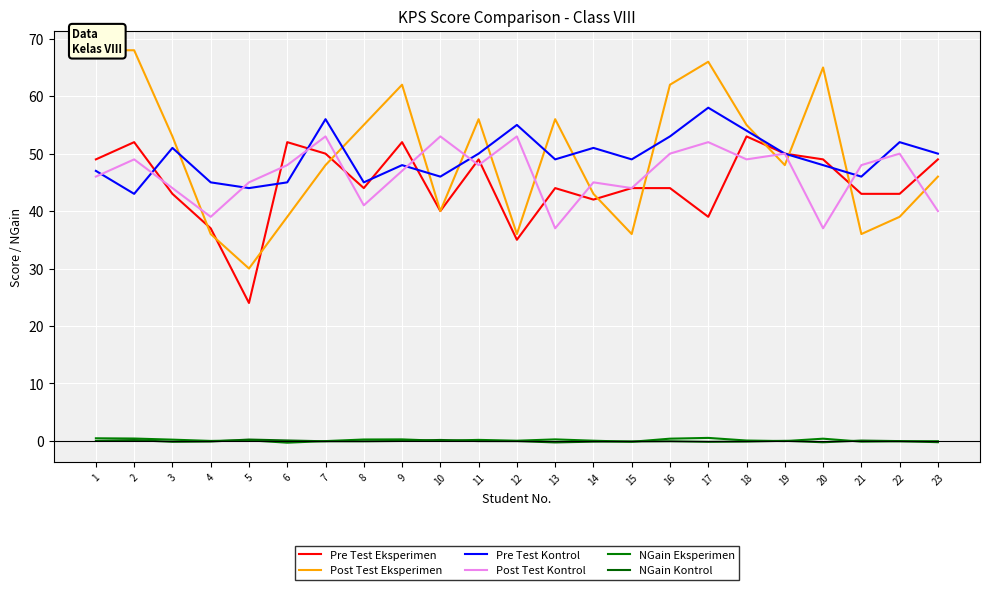

How many values in the Pre Test Kontrol series are below 49?

10